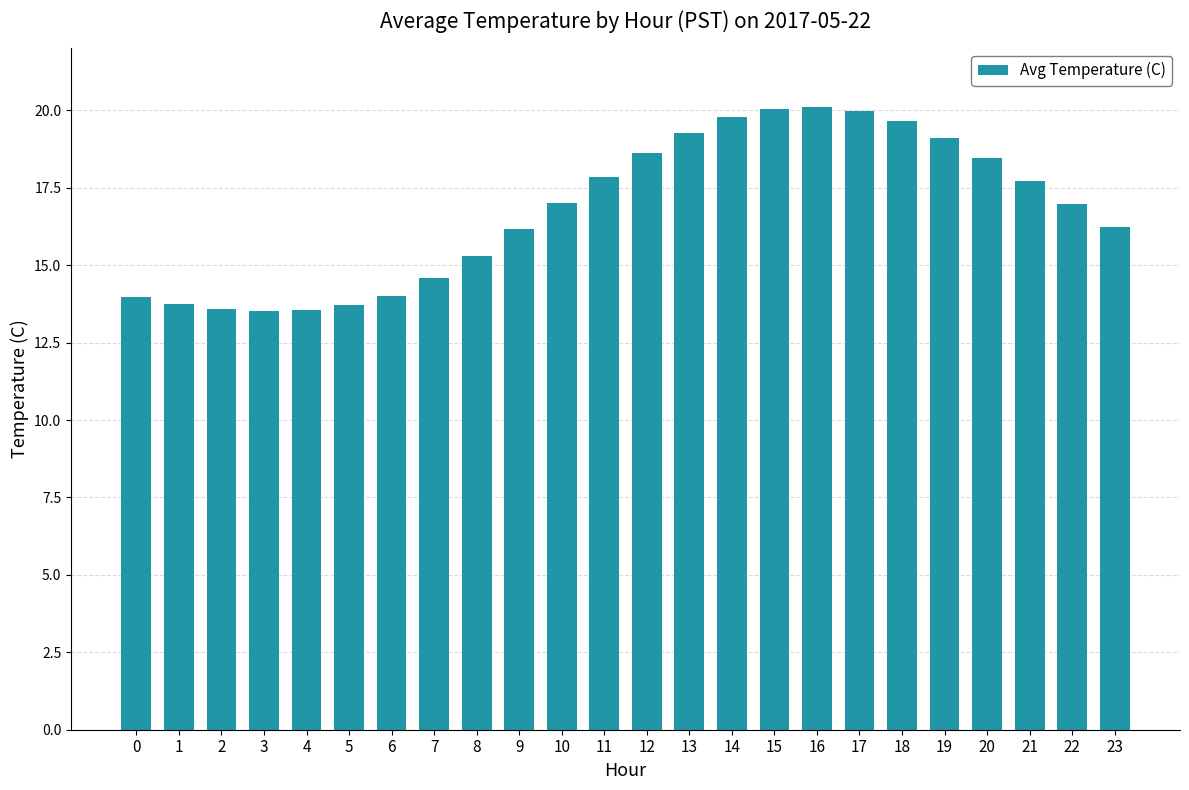

Is it true that the value at 22 is 17.0?

True